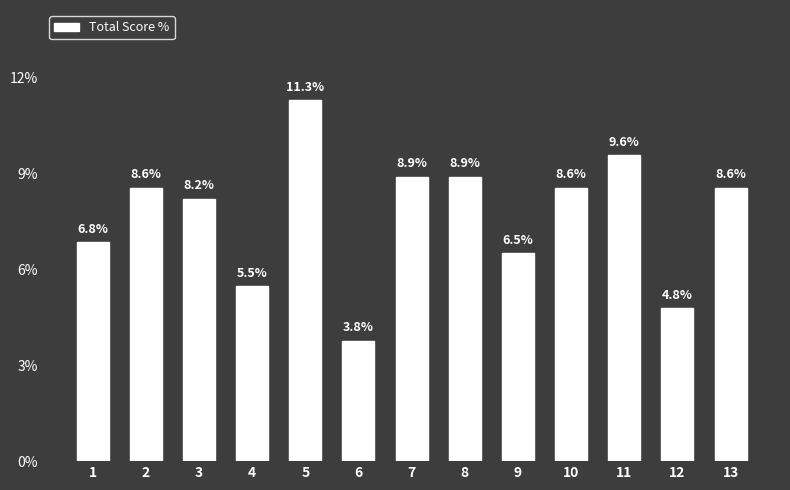

Which label corresponds to the largest value in the chart?

5